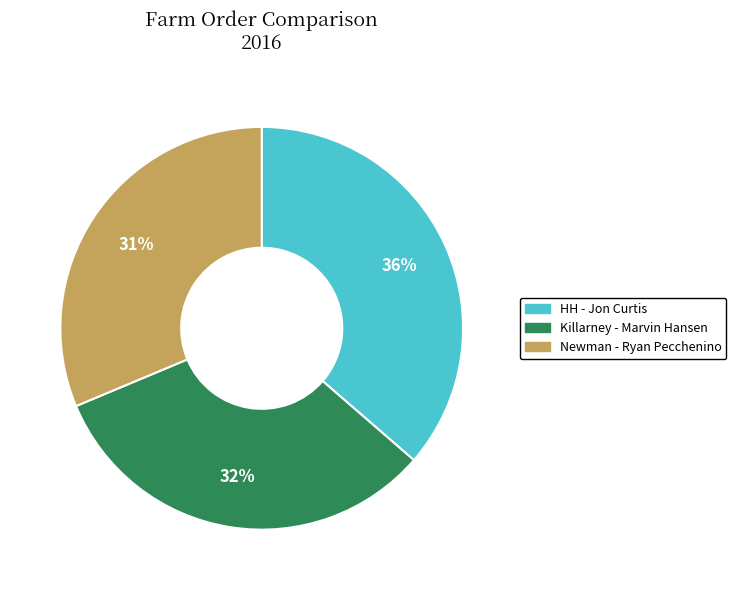

Does any single category account for the majority?

No